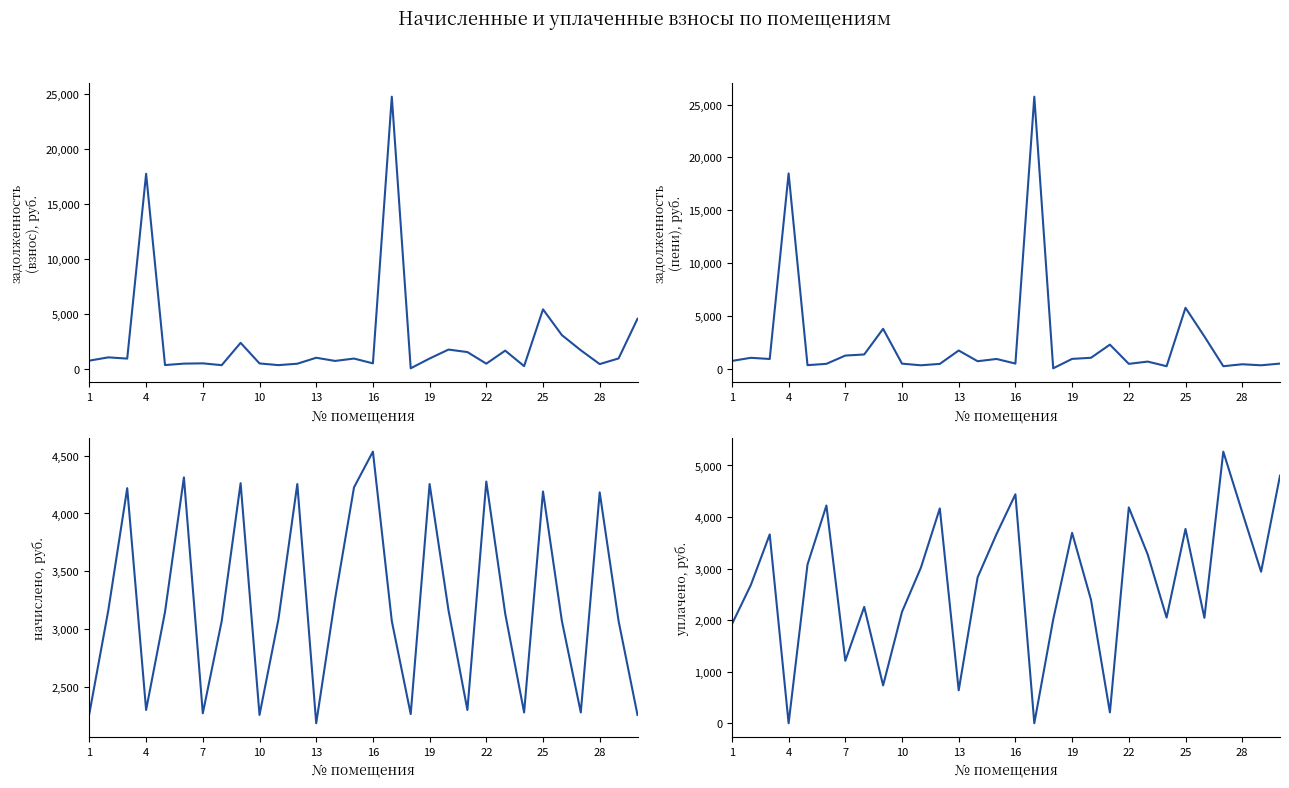

True or false: задолженность (пени) has a value of 477.8 at 16.

True